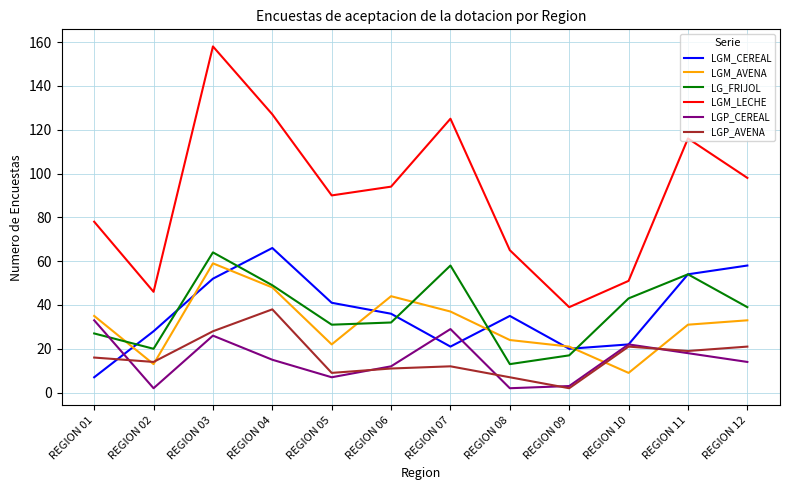

Which series has the widest spread of values?

LGM_LECHE